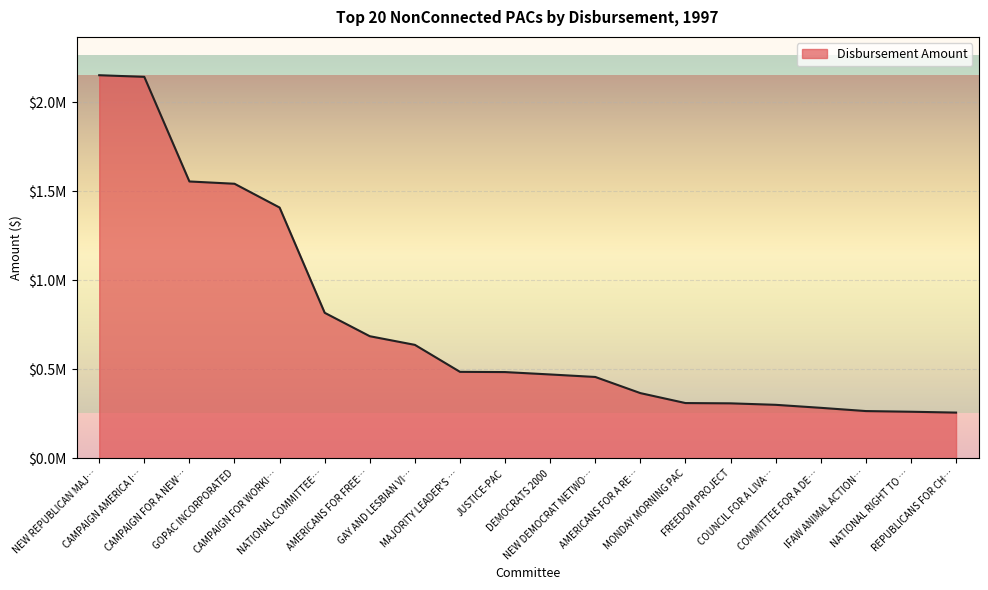

Does the chart display data point markers on the line(s)?

No